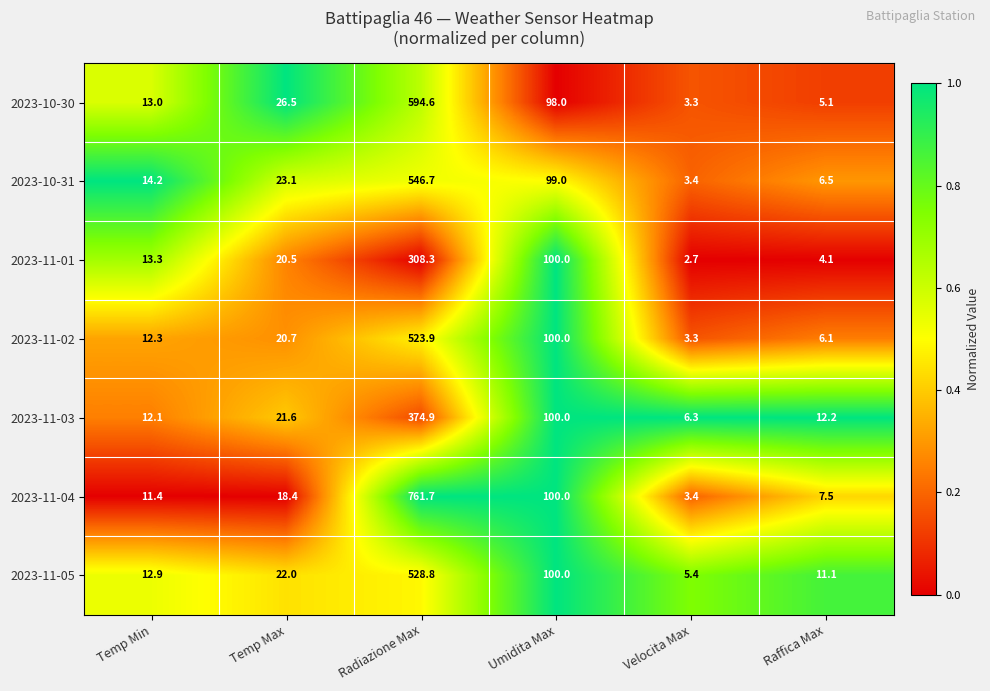

Where is 2023-11-01 nearest to the value 155?

Umidita Max